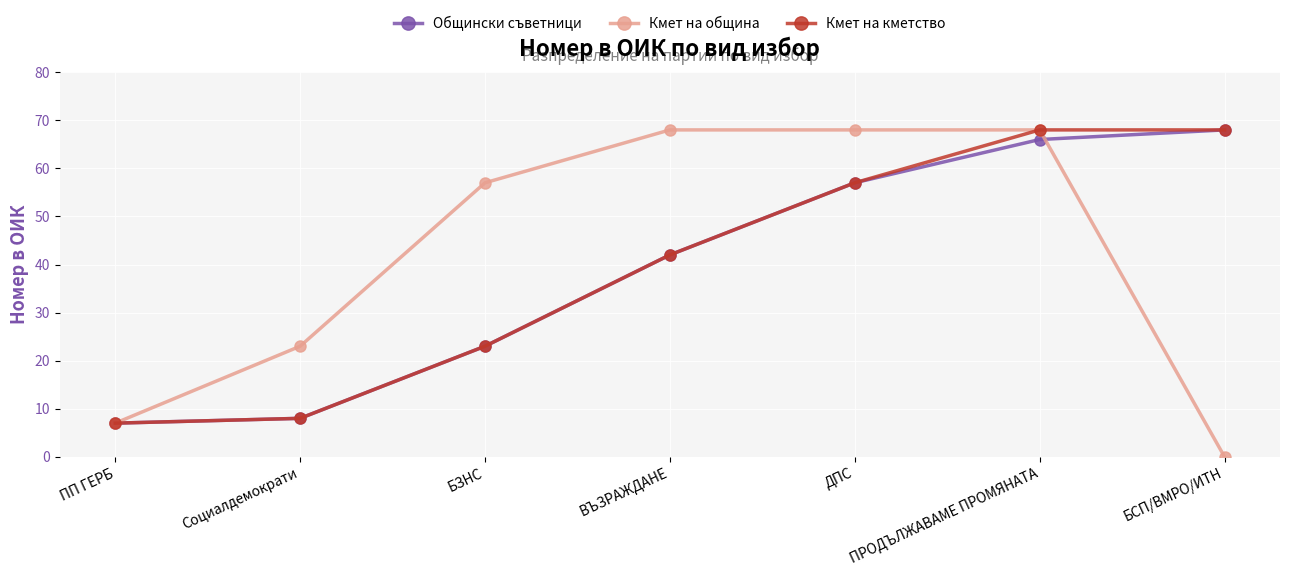

At which category is the sum across all series the highest?

ПРОДЪЛЖАВАМЕ ПРОМЯНАТА